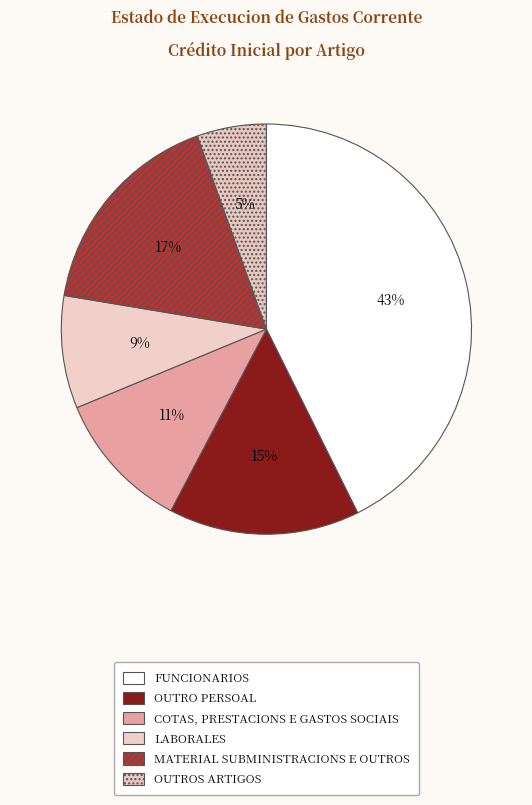

Is there any slice that represents more than half of the pie?

No